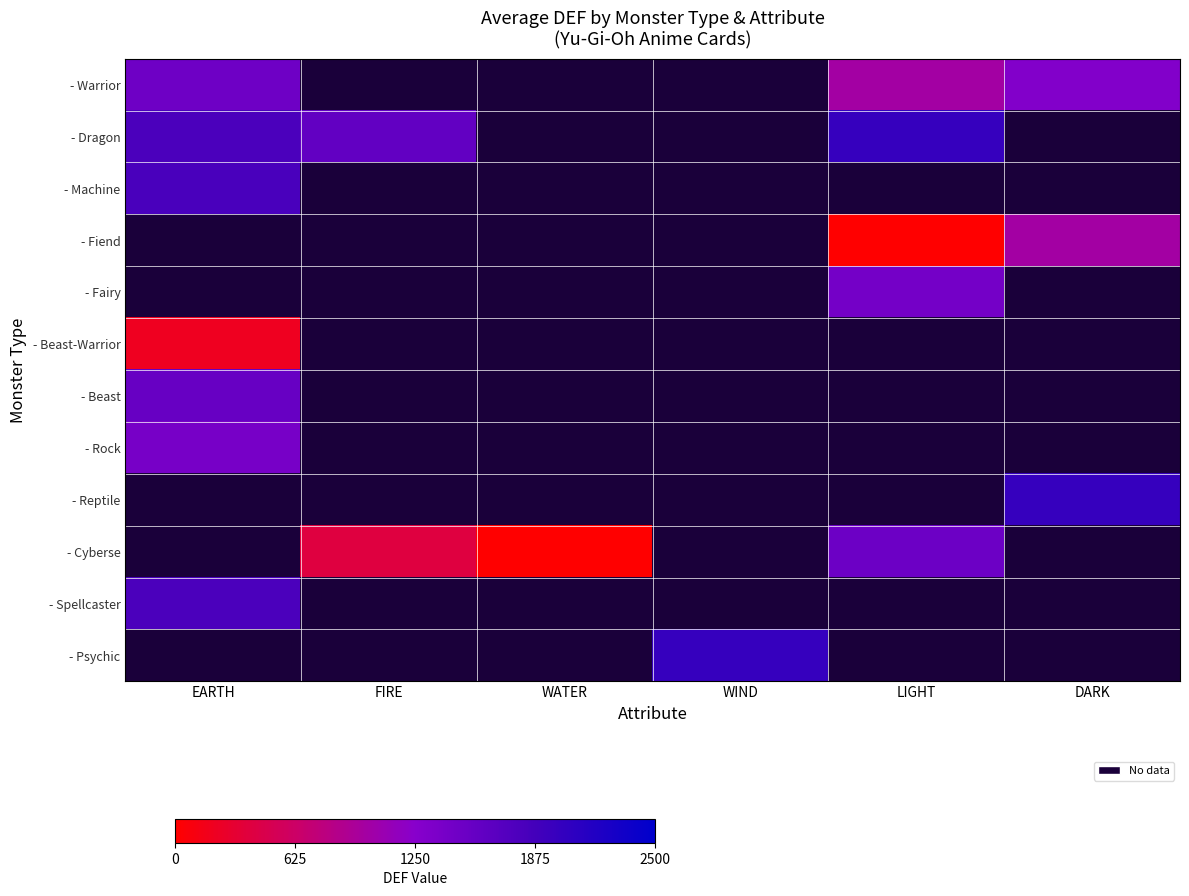

Which category has the lowest value in the - Warrior series?

LIGHT